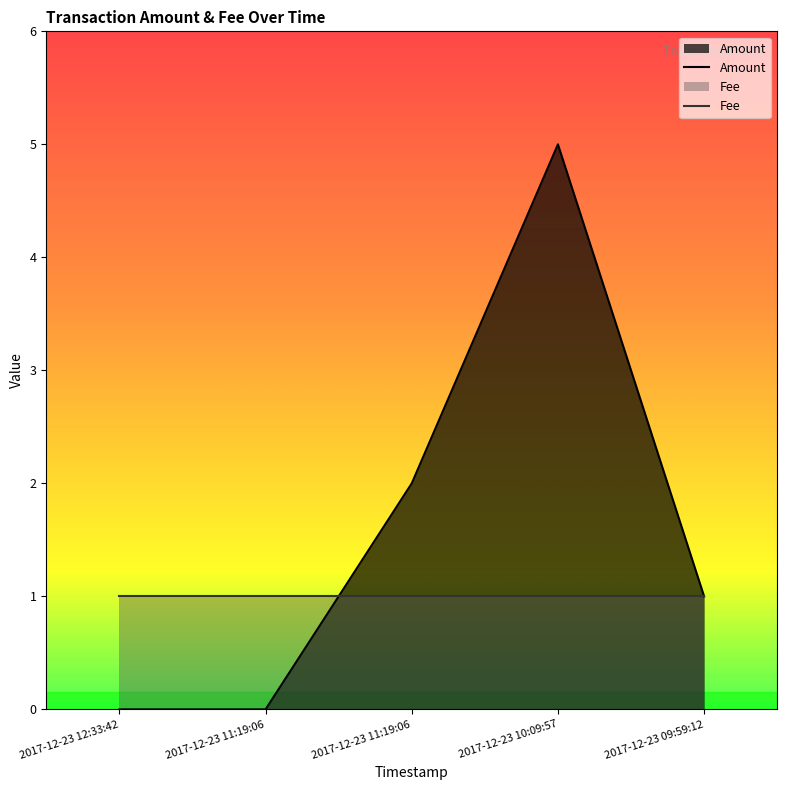

What is the total value across all series at 2017-12-23 09:59:12?

2